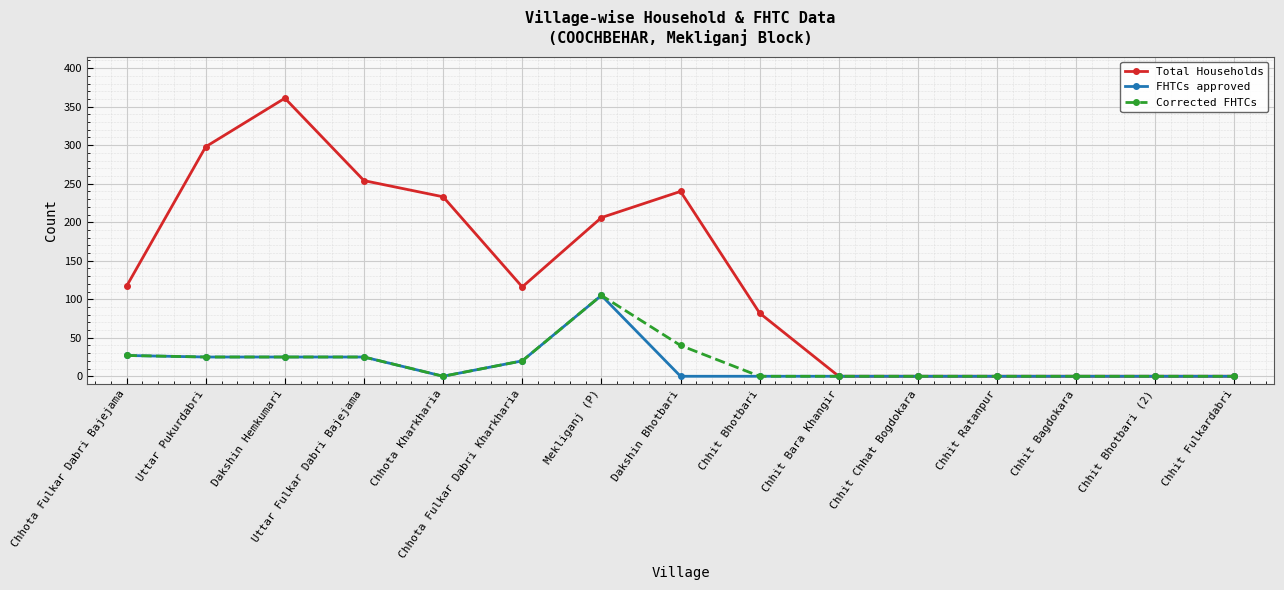

Is the value of Total Households at Dakshin Hemkumari greater than the value of Corrected FHTCs at Chhit Bagdokara?

Yes